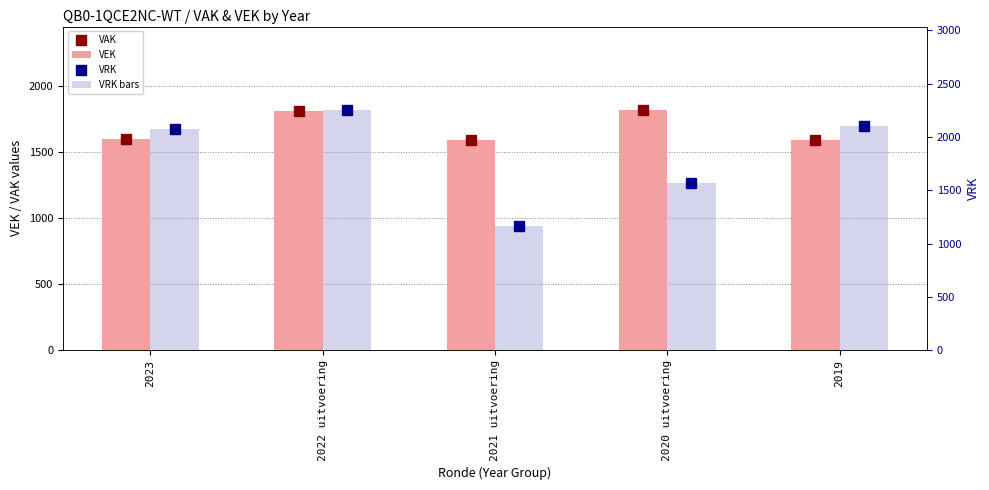

Count the number of data series in this chart.

4